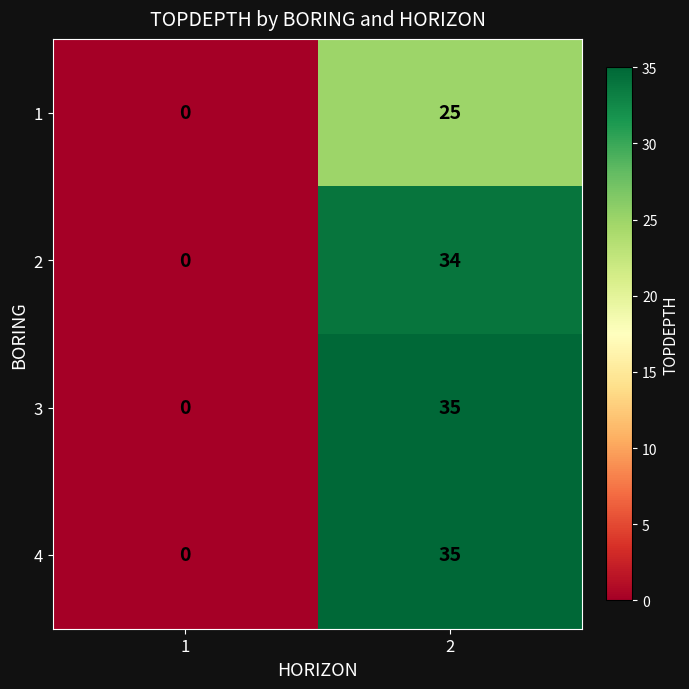

How many data points does each series have?

2